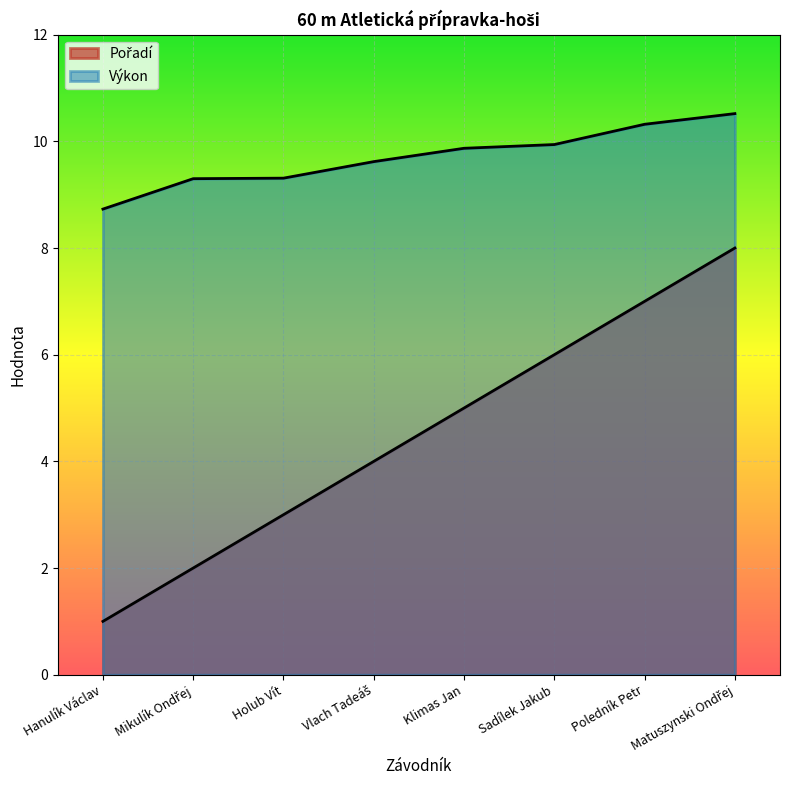

What is the sum of all Pořadí values?

36.0